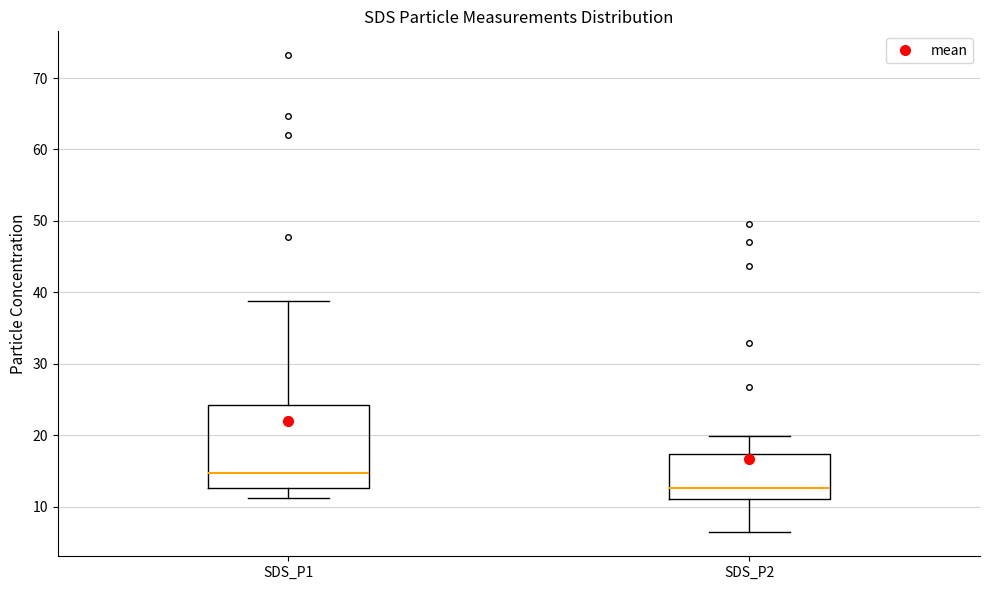

Where is the lower edge of the box for SDS_P1 on the y-axis? The values are not printed on the chart, so give them approximately, as read against the axis.

13